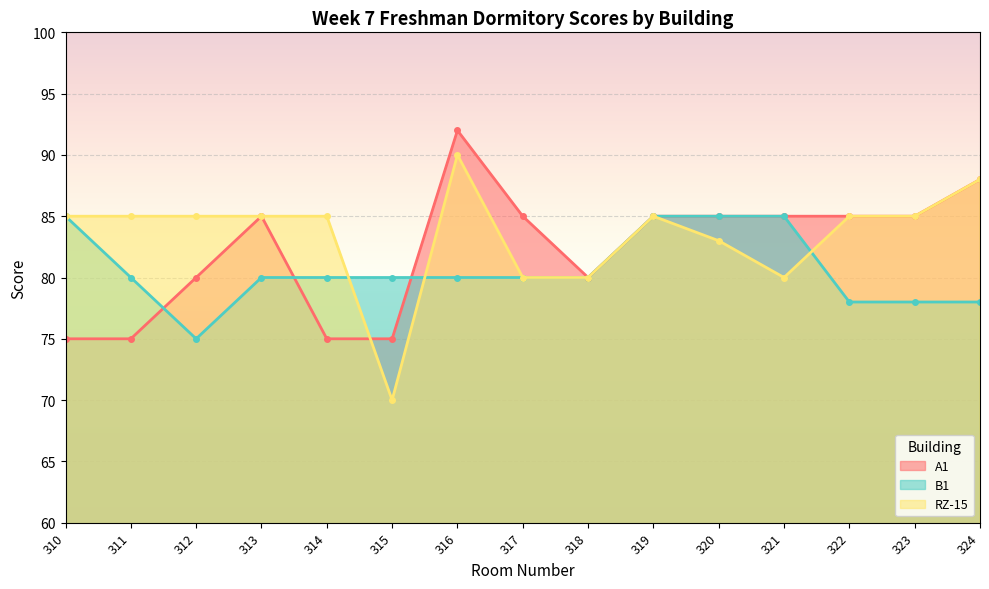

How many categories are shown in the chart?

15